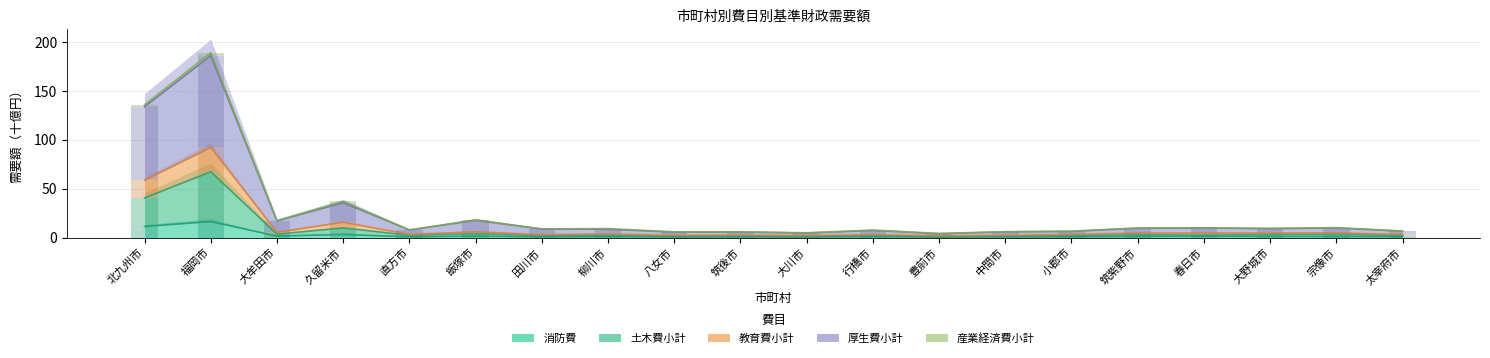

Does the chart contain any negative values?

No